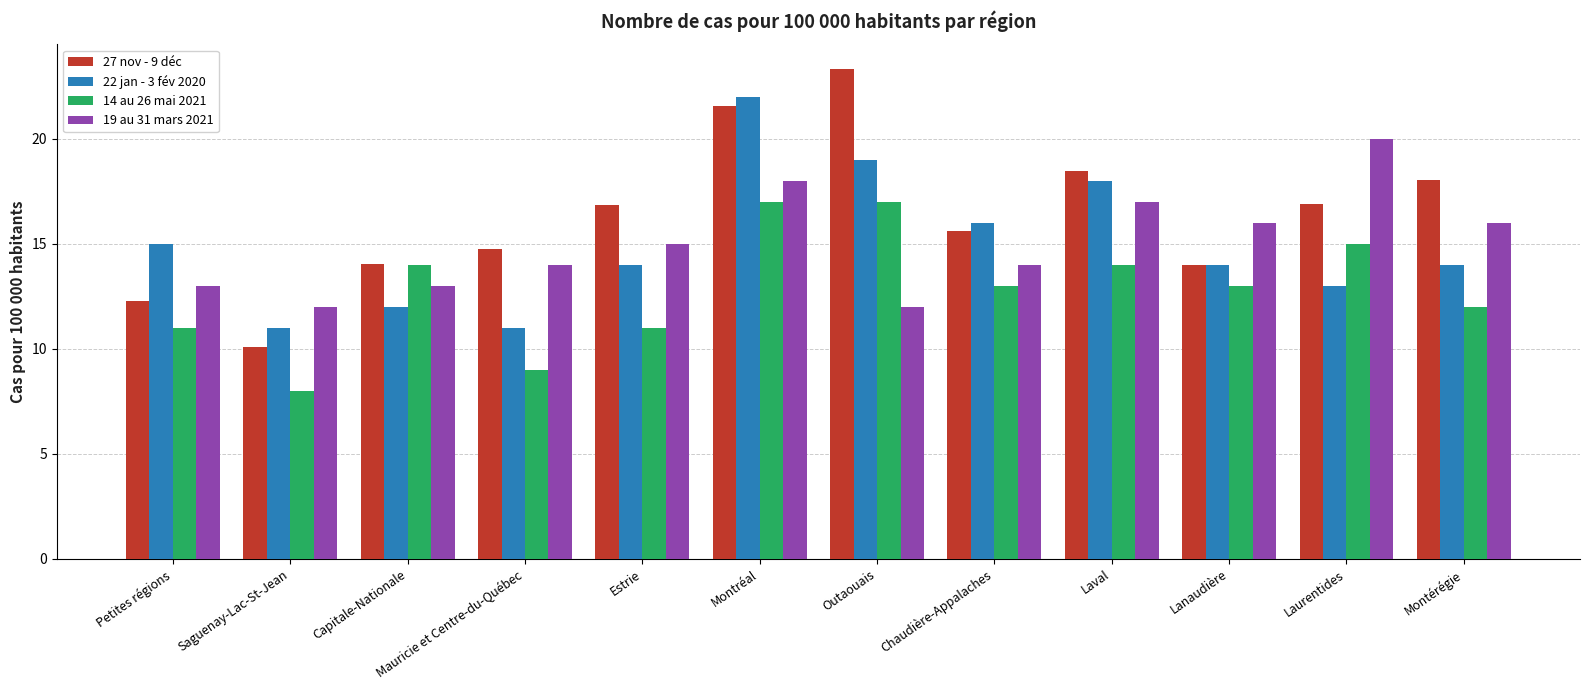

How many categories are shown in the chart?

12